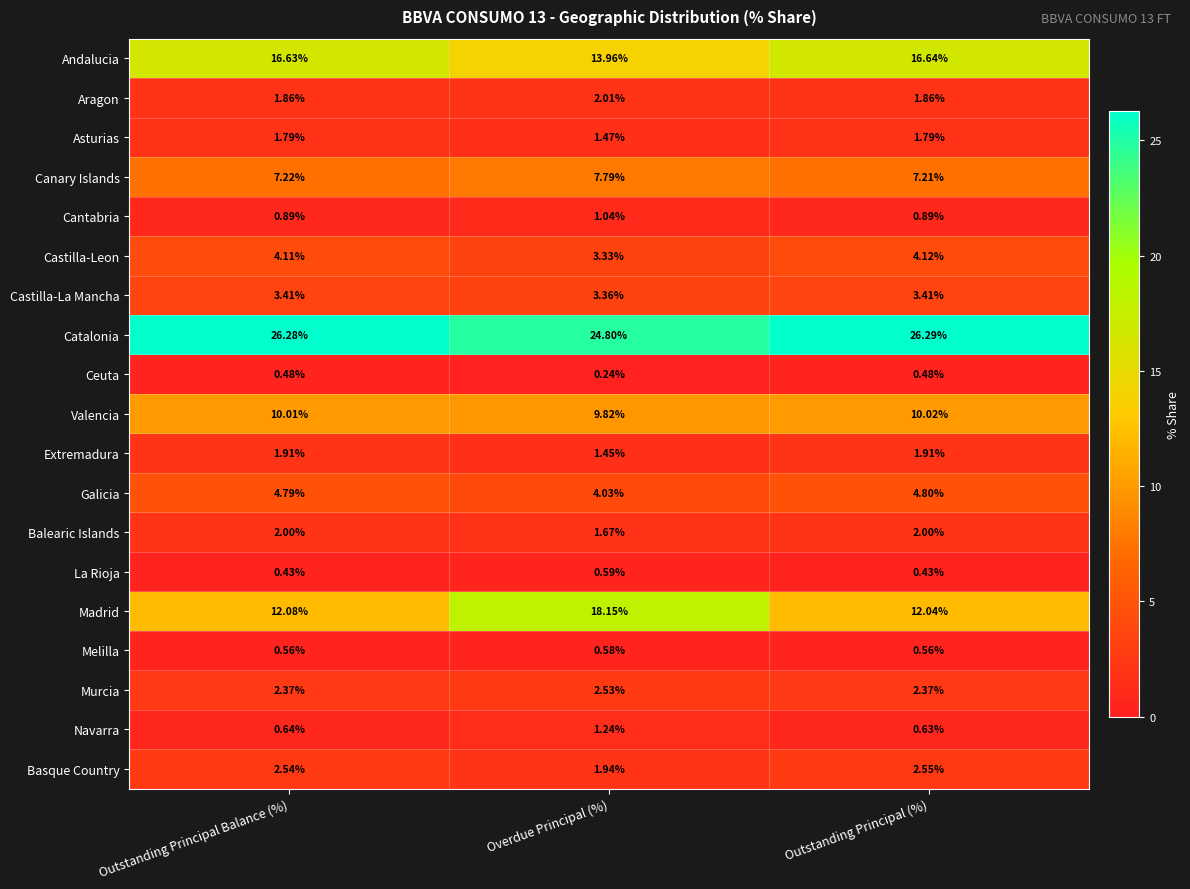

Which series has the largest total across all categories?

Catalonia